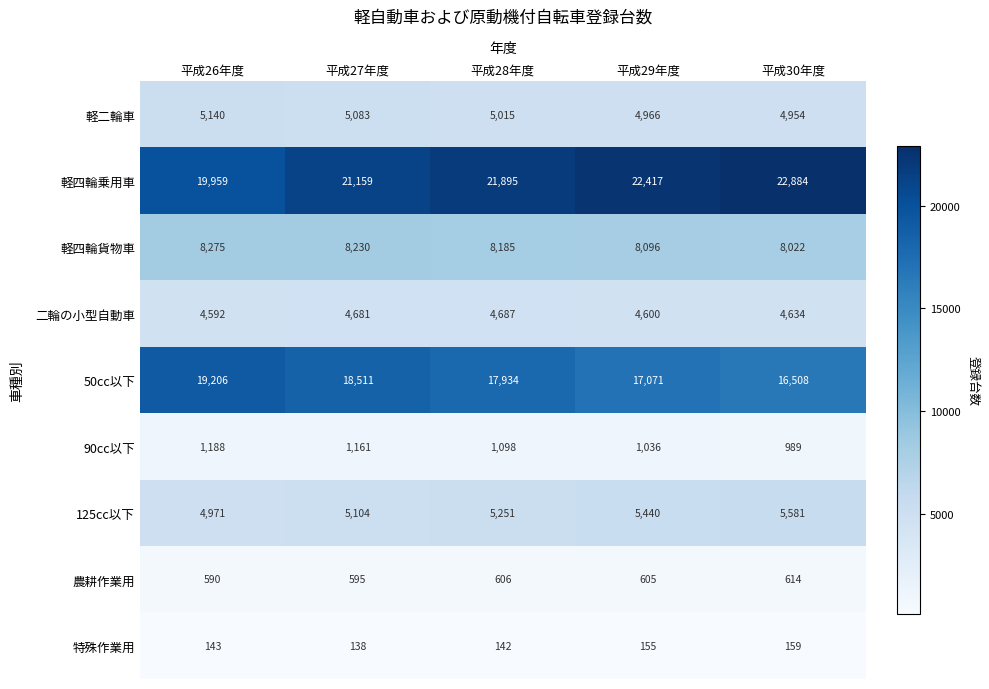

Rank the series by their maximum value, from highest to lowest.

軽四輪乗用車, 50cc以下, 軽四輪貨物車, 125cc以下, 軽二輪車, 二輪の小型自動車, 90cc以下, 農耕作業用, 特殊作業用